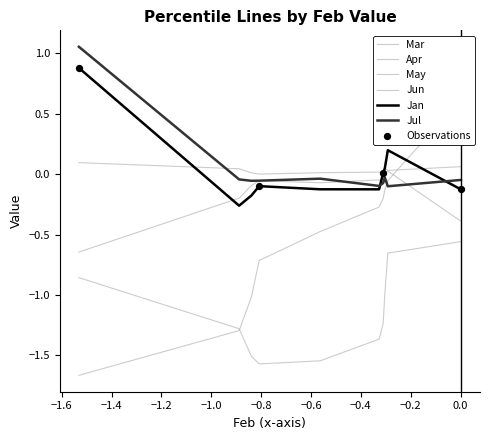

Is the value of Jan at pct55 greater than the value of Jun at pct75?

No